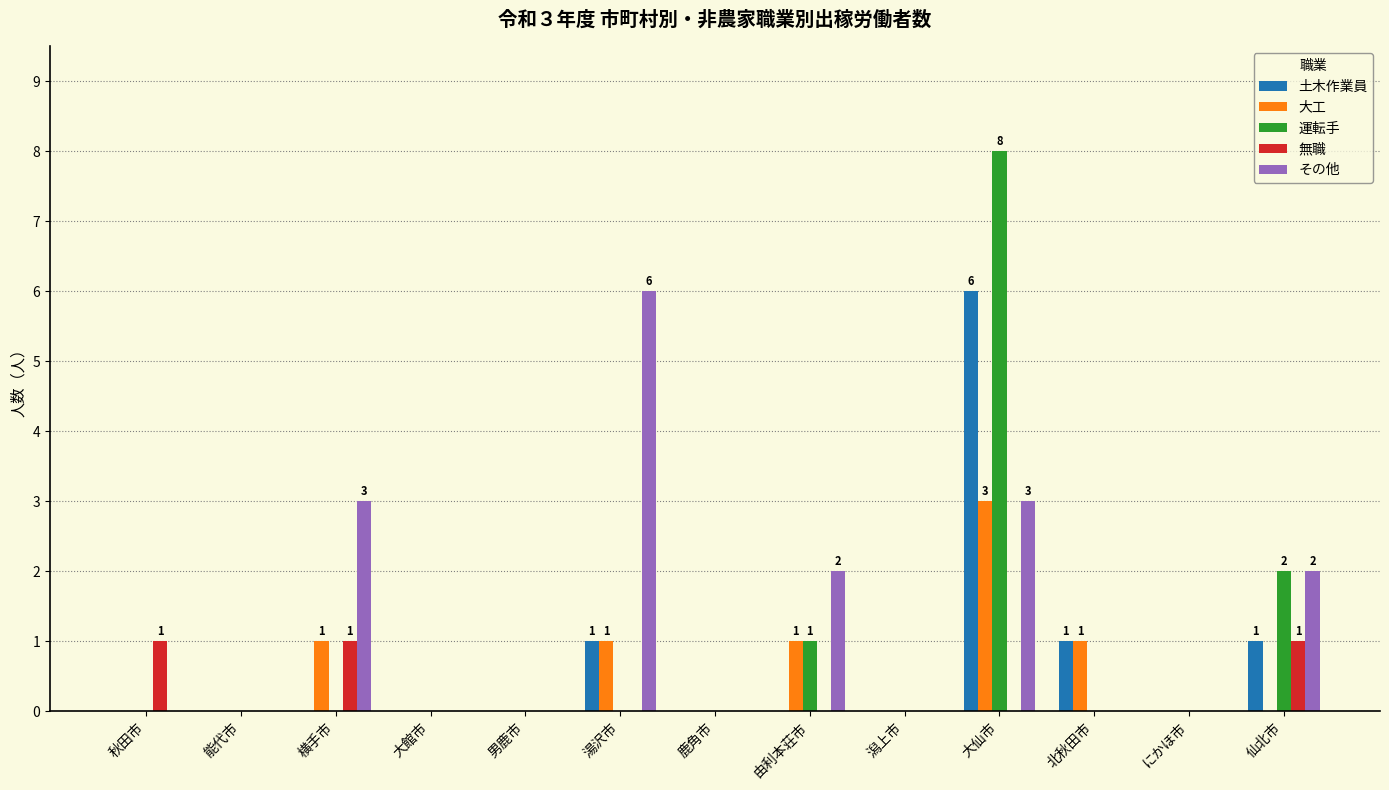

The 土木作業員 series shows -2 at 由利本荘市. True or false?

False